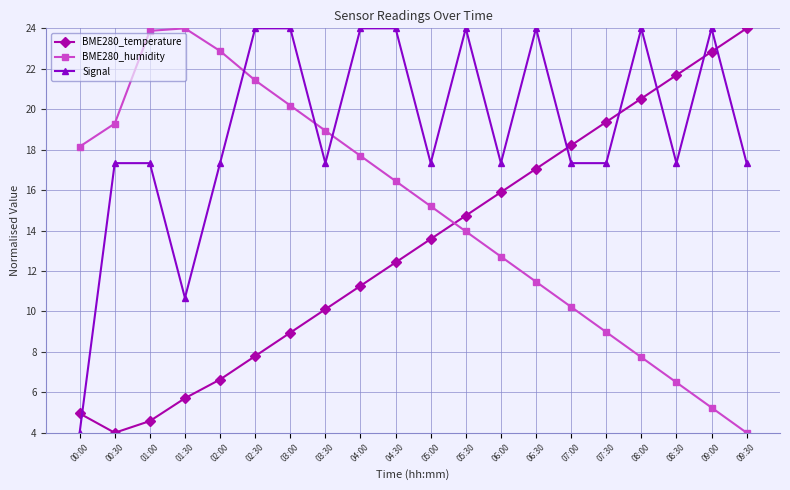

What is the sum of the BME280_temperature values at 08:00 and 04:30?

32.9